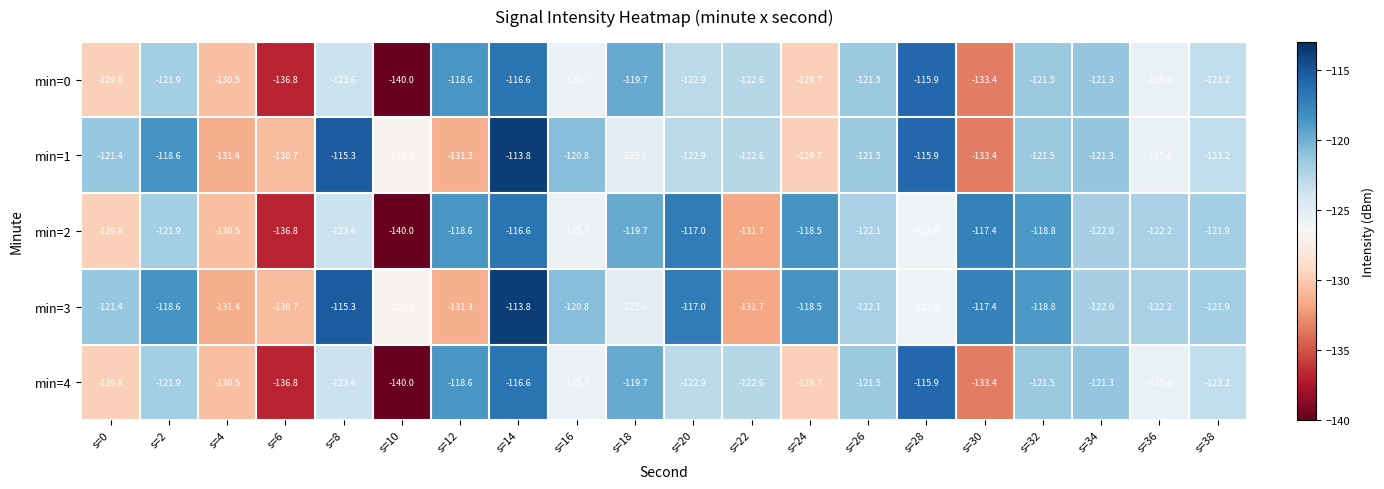

What is the total value across all series at s=10?

-673.8